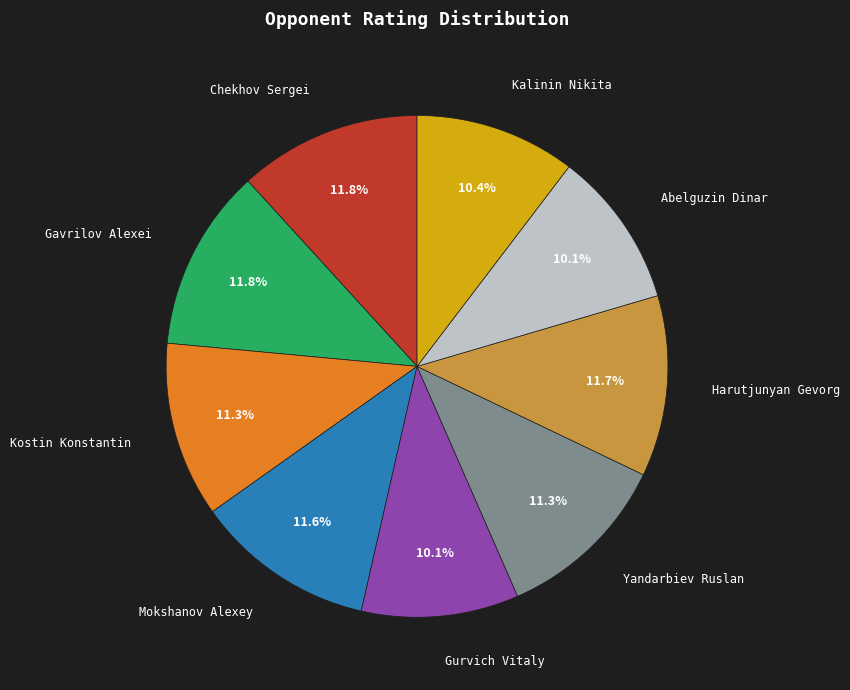

Does any single category account for the majority?

No